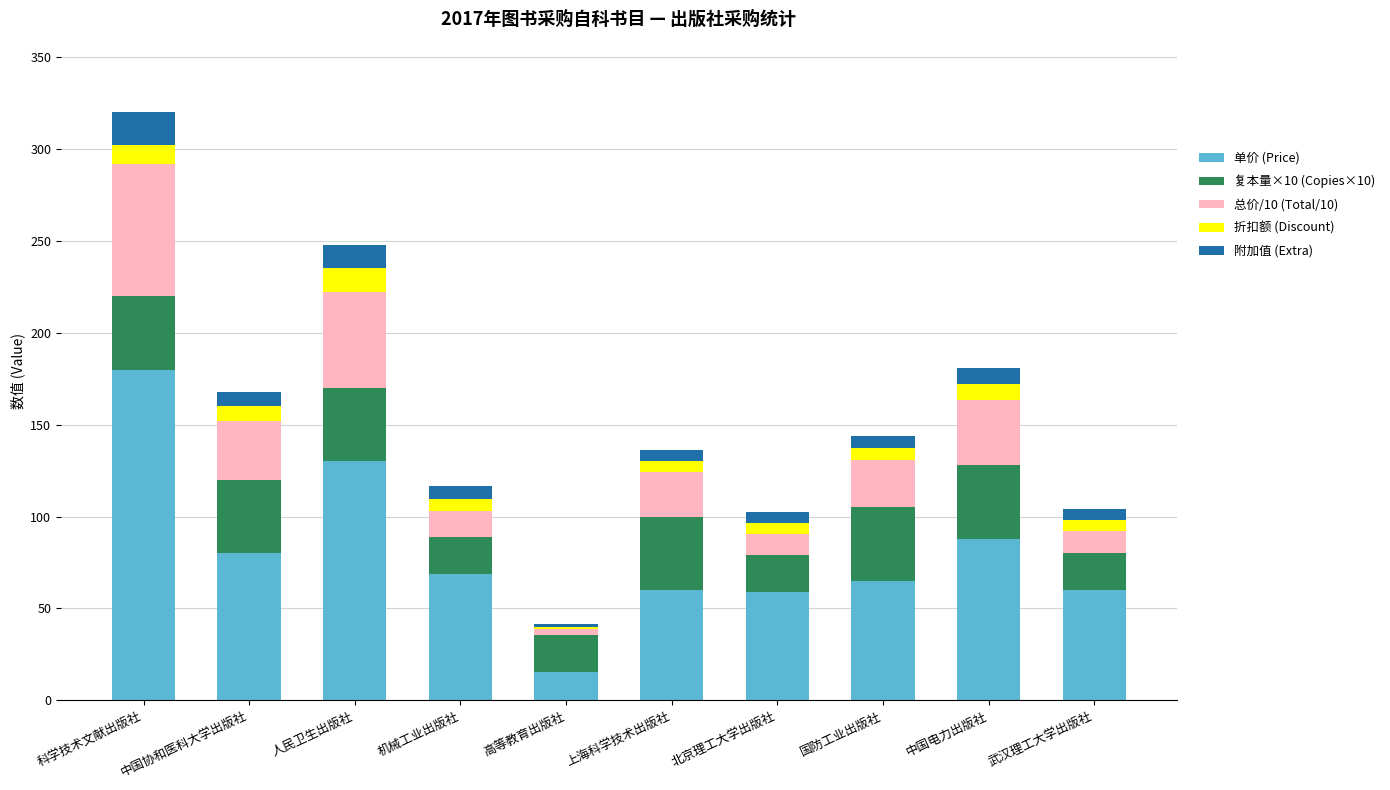

What is the total value across all series at 中国电力出版社?

180.8